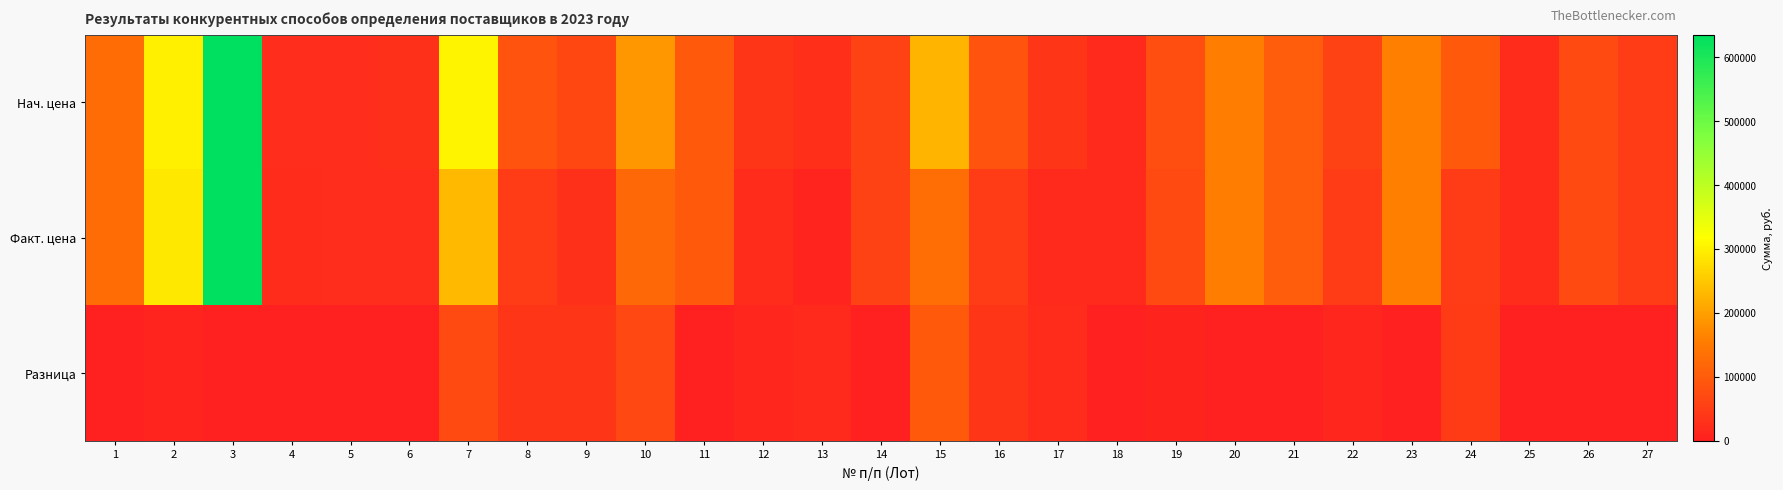

Reading left to right, extract all data points from this chart.

Нач. цена: 1=128090.0	2=298242.0	3=635094.9	4=24520.0	5=24360.0	6=28458.7	7=304500.0	8=84933.3	9=66112.5	10=188800.0	11=95139.0	12=35850.0	13=26100.0	14=57139.0	15=224727.0	16=85206.8	17=36775.9	18=16019.0	19=77676.0	20=156254.3	21=100930.0	22=58290.7	23=161096.7	24=94653.2	25=20693.3	26=73631.3	27=49192.7
Факт. цена: 1=128090.0	2=289294.7	3=635094.9	4=20474.3	5=24116.4	6=23857.7	7=232942.5	8=48843.3	9=29089.6	10=120446.5	11=95139.0	12=22227.0	13=9787.5	14=57139.0	15=129507.0	16=48142.2	17=14913.0	18=16019.0	19=71461.9	20=156254.3	21=100425.4	22=48253.9	23=160291.2	24=48459.4	25=20693.3	26=73315.8	27=49192.7
Разница: 1=0.0	2=8947.3	3=0.0	4=4045.7	5=243.6	6=4601.0	7=71557.5	8=36090.0	9=37022.8	10=68353.4	11=0.0	12=13623.0	13=16312.5	14=0.0	15=95220.0	16=37064.6	17=21862.9	18=0.0	19=6214.1	20=0.0	21=504.6	22=10036.8	23=805.5	24=46193.8	25=0.0	26=315.5	27=0.0